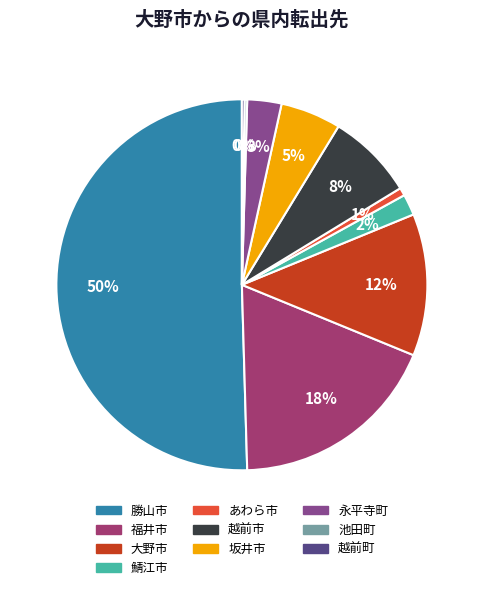

Is 大野市 the majority of the pie?

No